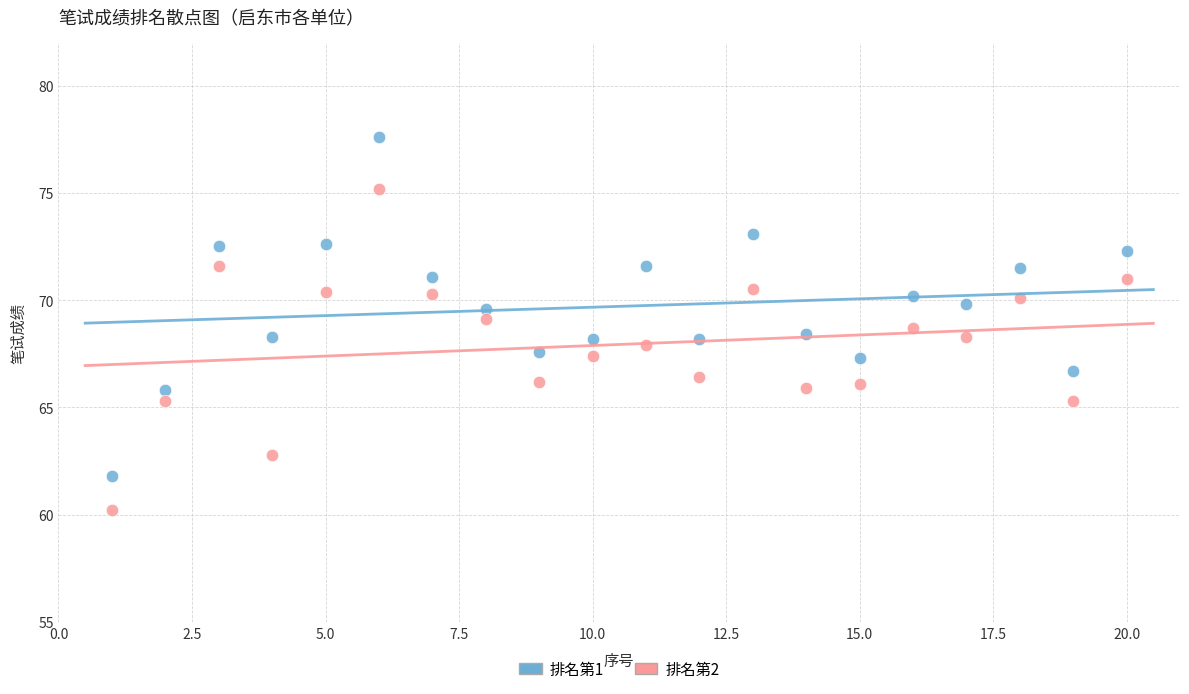

Which series has the largest Y range (max minus min)?

排名第1